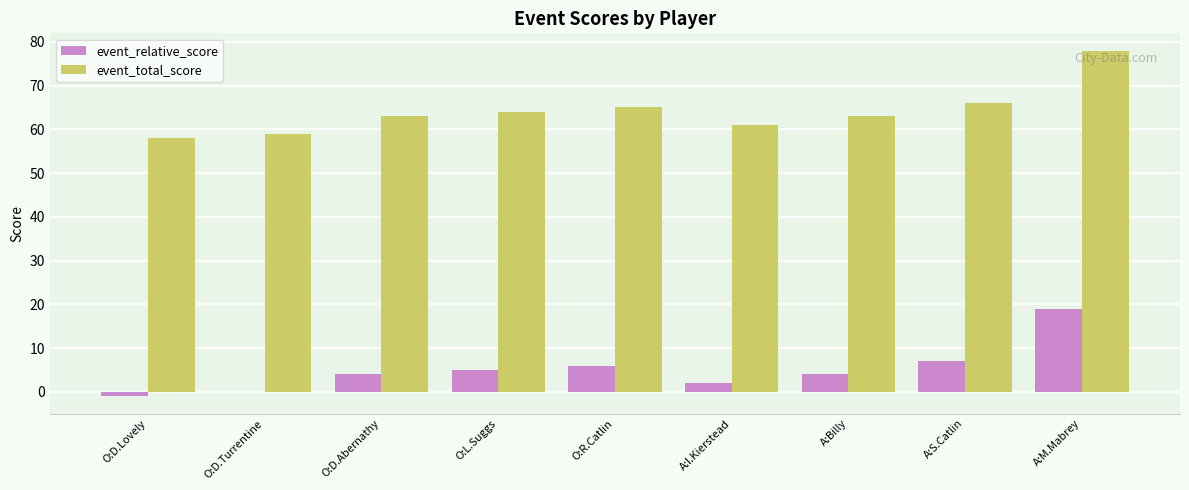

Are the bars grouped side by side (vs. stacked)?

Yes